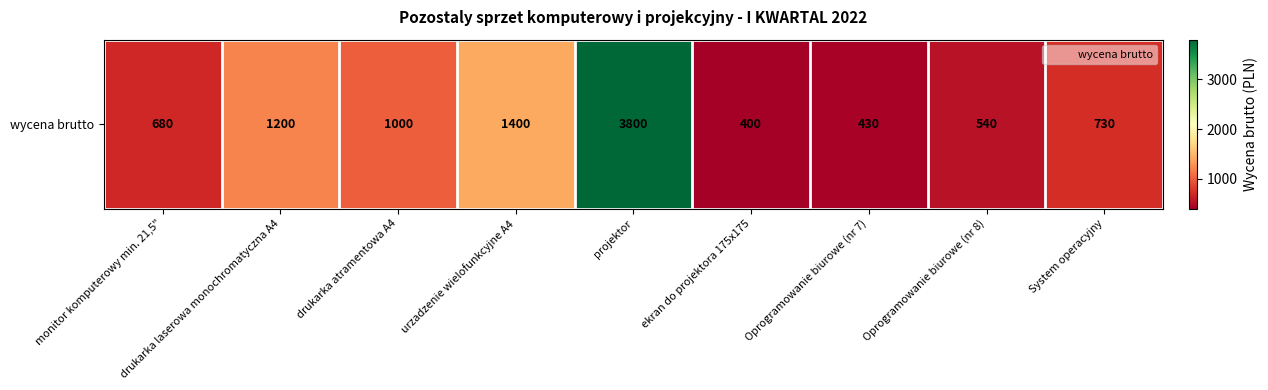

List the labels in order of value, largest first.

projektor, urzadzenie wielofunkcyjne A4, drukarka laserowa monochromatyczna A4, drukarka atramentowa A4, System operacyjny, monitor komputerowy min. 21,5", Oprogramowanie biurowe (nr 8), Oprogramowanie biurowe (nr 7), ekran do projektora 175x175